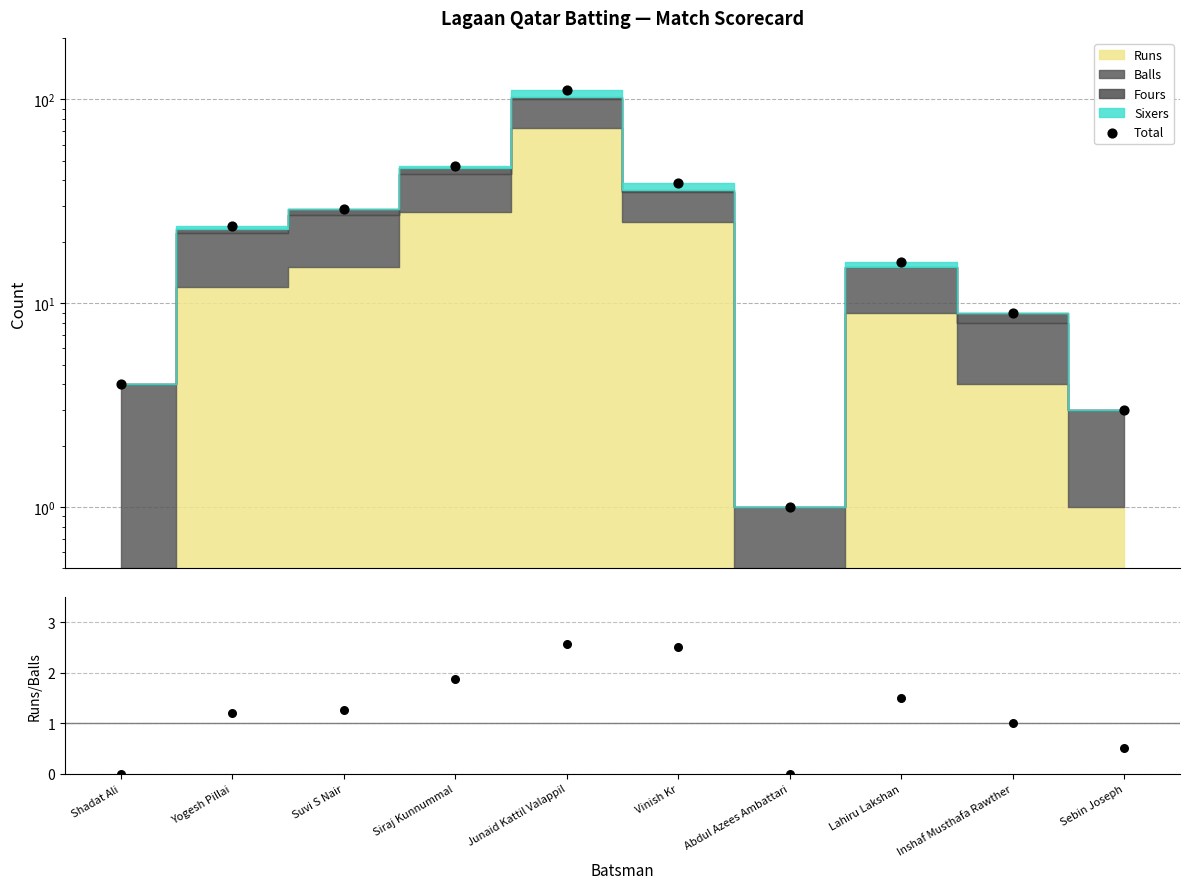

Which series reaches the maximum Y coordinate?

Total